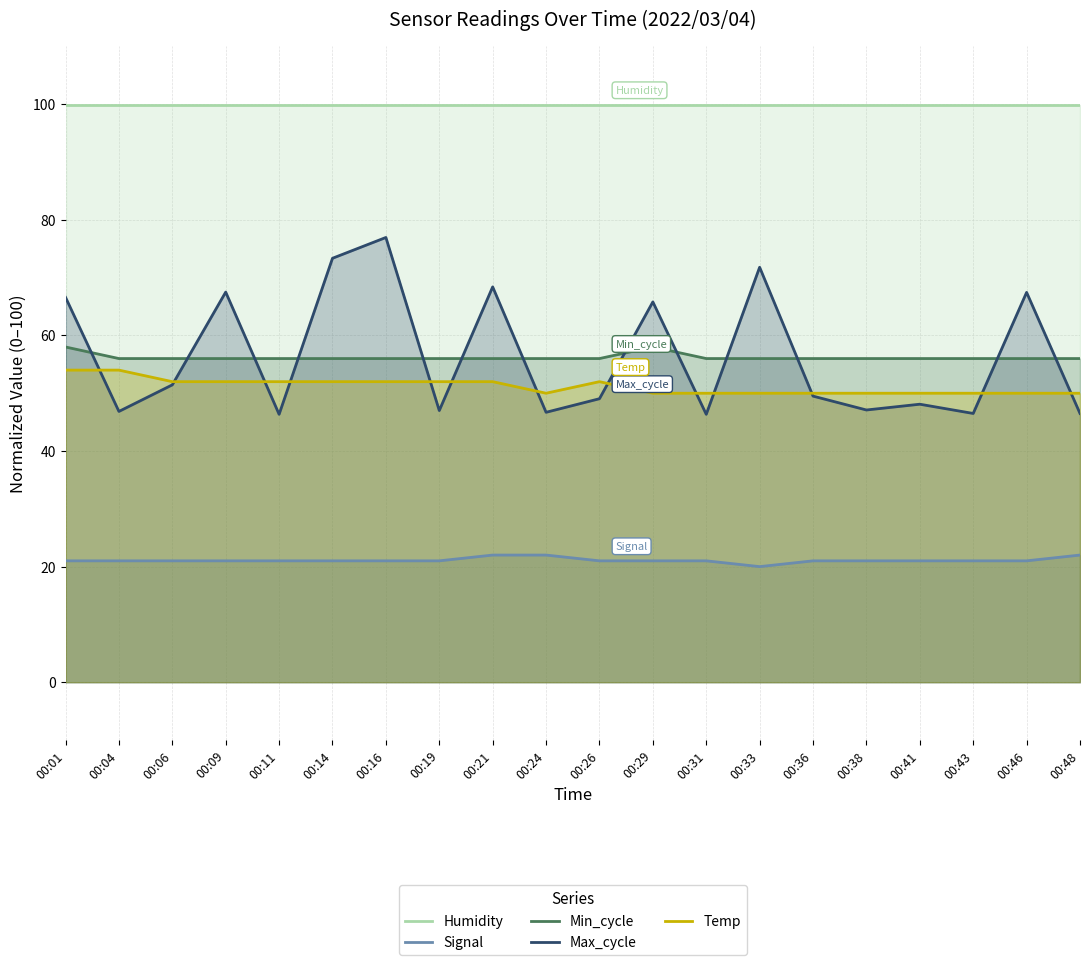

Which series ends up on top after the final intersection of Max_cycle and Temp?

Temp